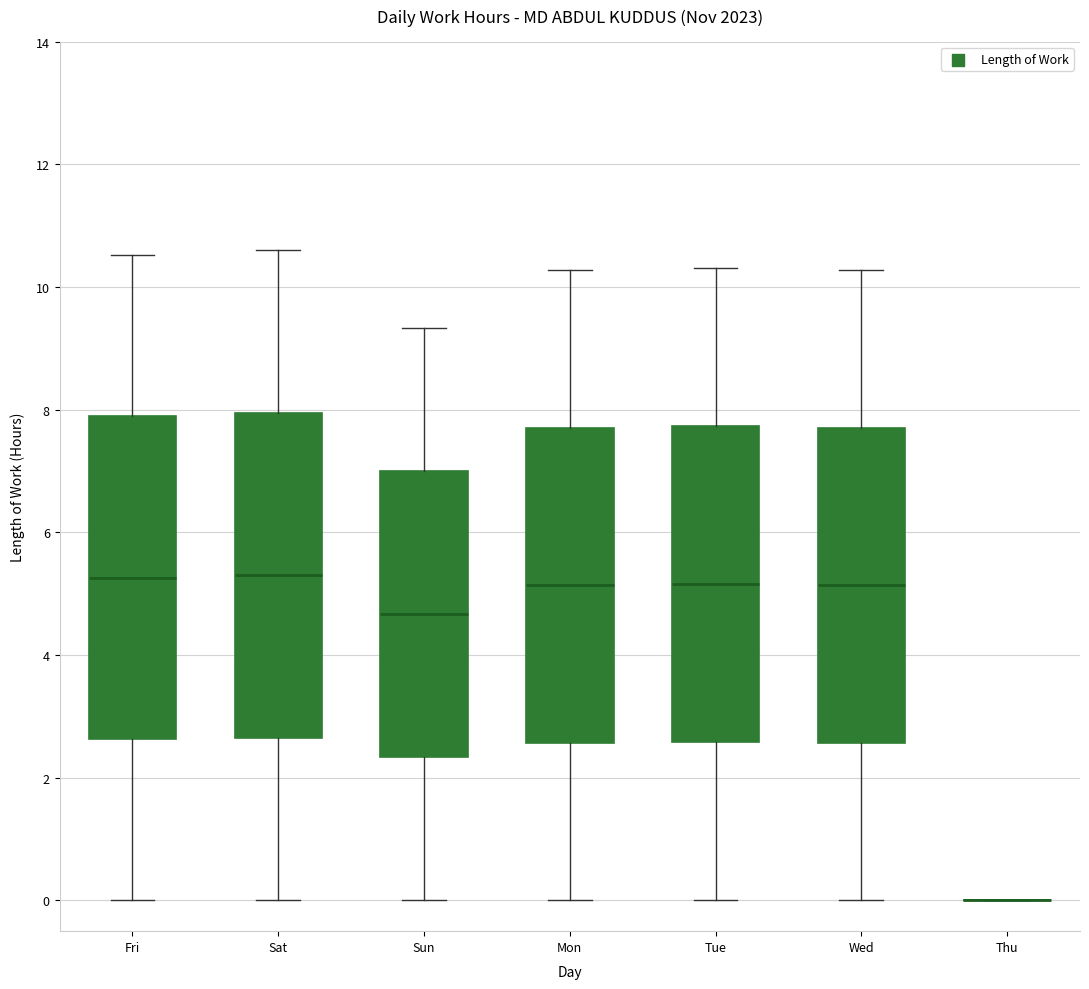

Where does the upper whisker of the box for Sat end on the y-axis? The values are not printed on the chart, so give them approximately, as read against the axis.

10.6